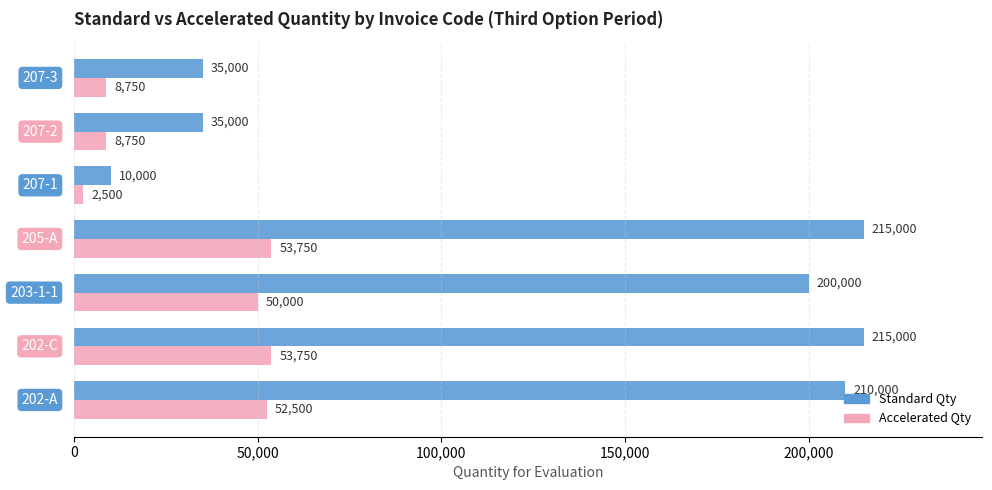

Which series has the widest spread of values?

Standard Qty